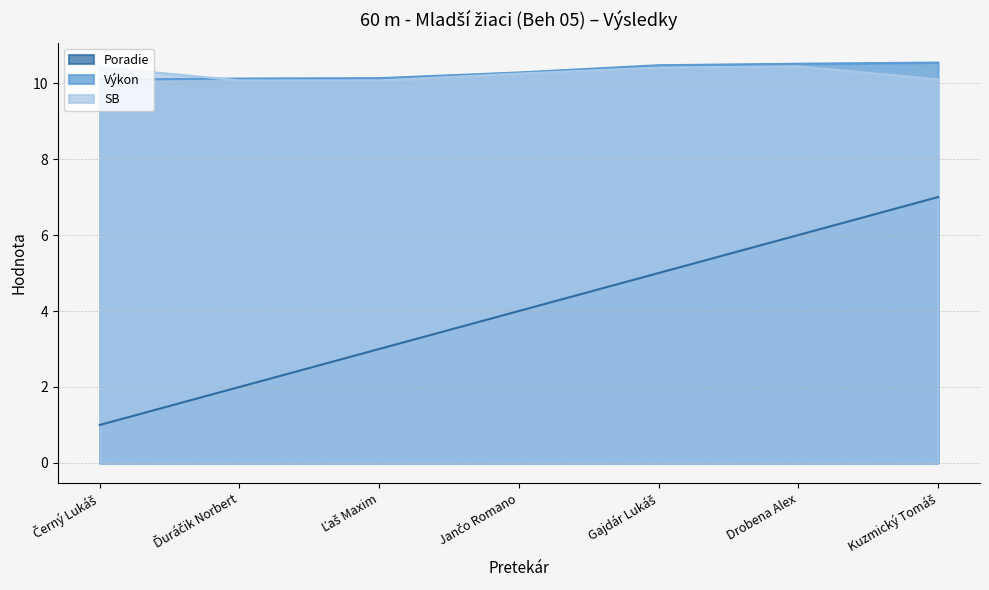

Rank the series at Kuzmický Tomáš from highest to lowest value.

Výkon, SB, Poradie